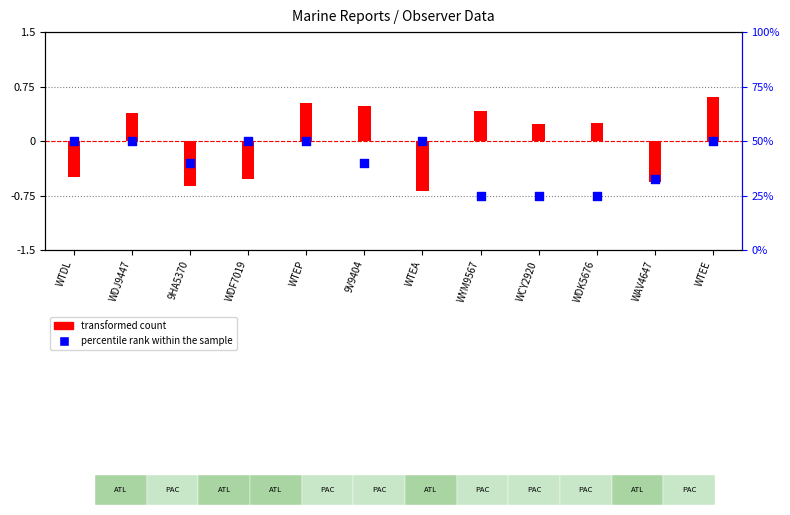

Which series has the widest spread of Y values?

percentile rank within the sample